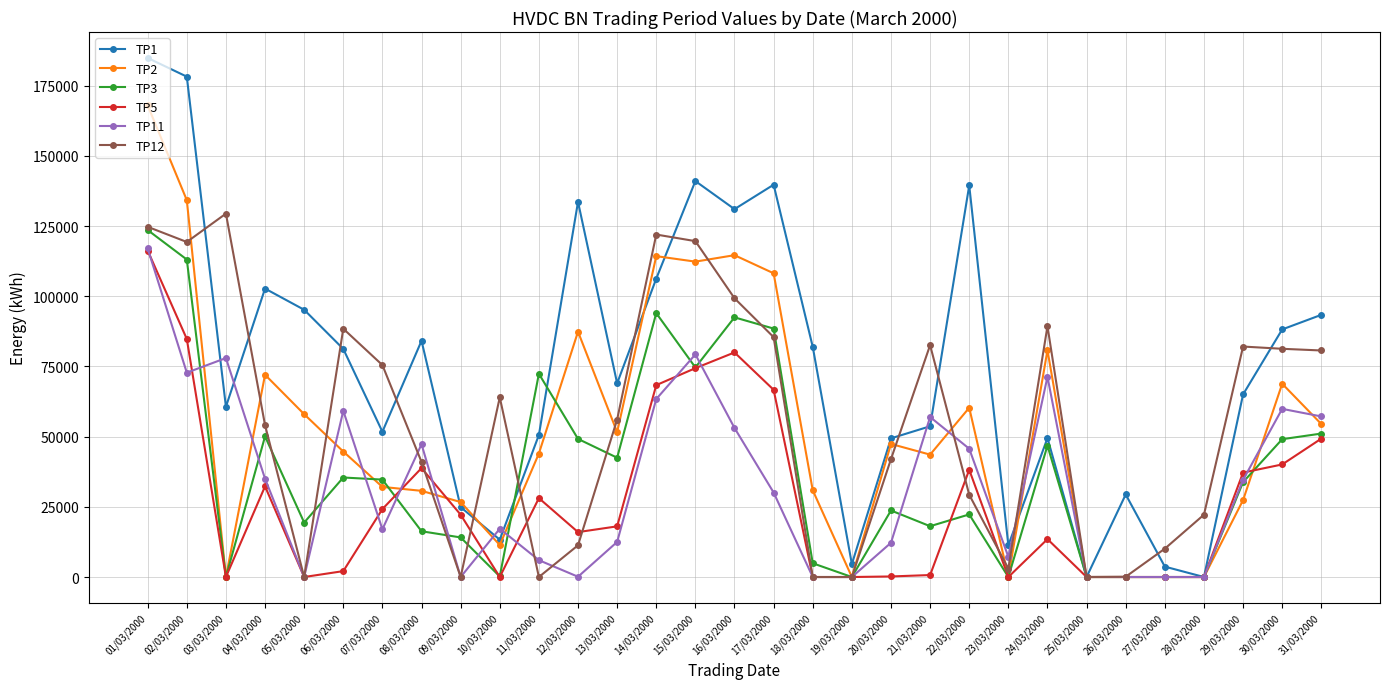

At which label does TP1 first exceed 69000?

01/03/2000